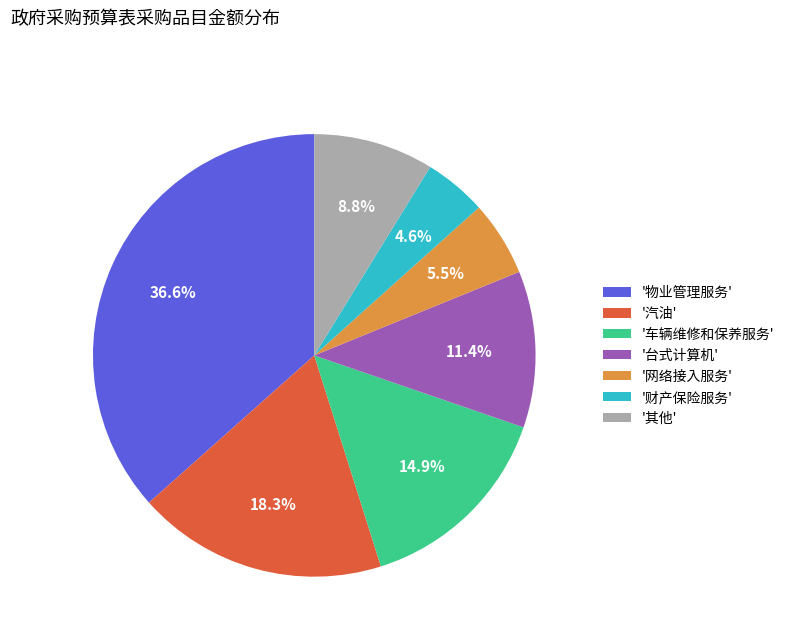

What portion of the pie excludes '网络接入服务'?

94.5%